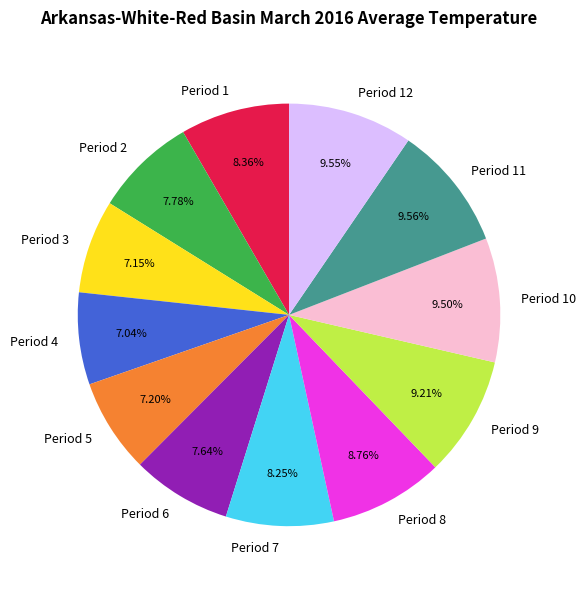

Do Period 8 and Period 6 together represent more than half of the pie?

No